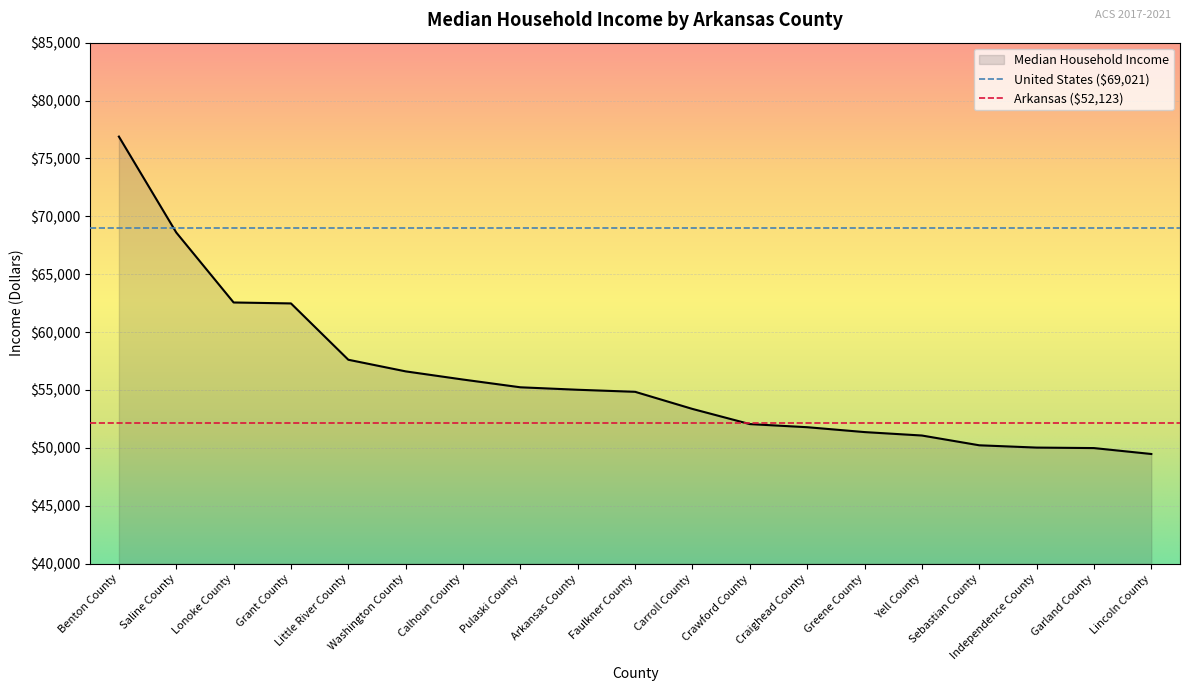

What is the label of the 3rd point from the right?

Independence County